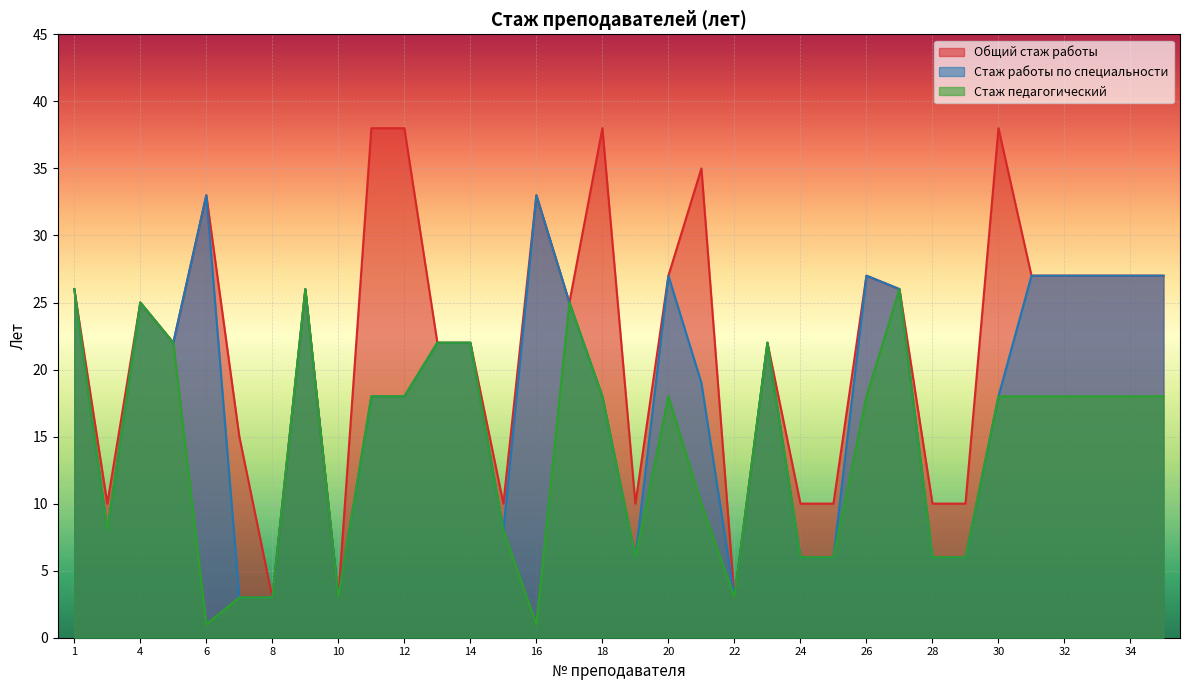

Read the Общий стаж работы value at 27.

26